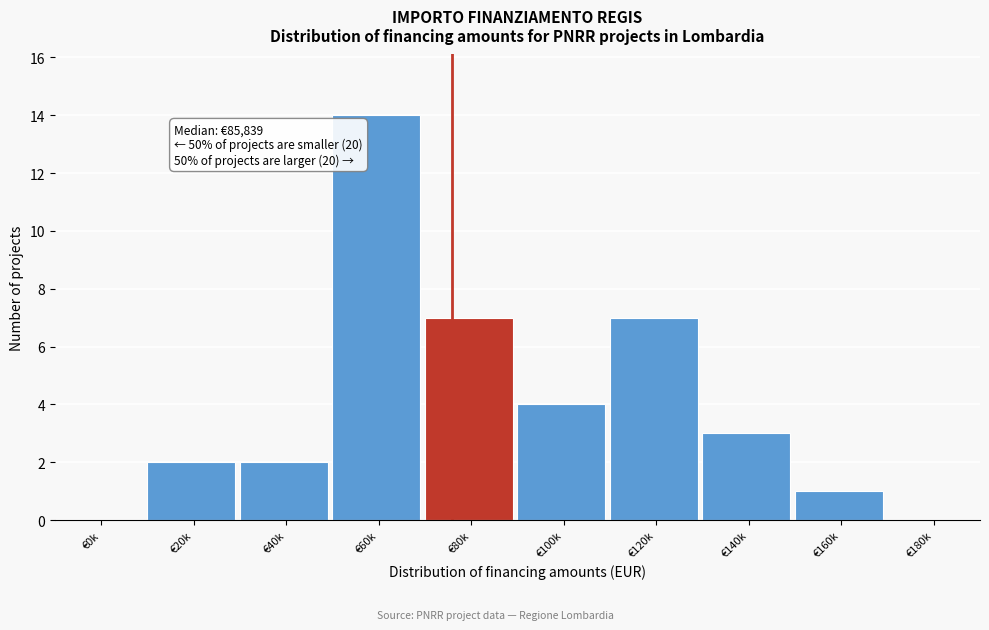

Reading left to right, what are all the values shown in this chart?

€0k=0	€20k=2	€40k=2	€60k=14	€80k=7	€100k=4	€120k=7	€140k=3	€160k=1	€180k=0